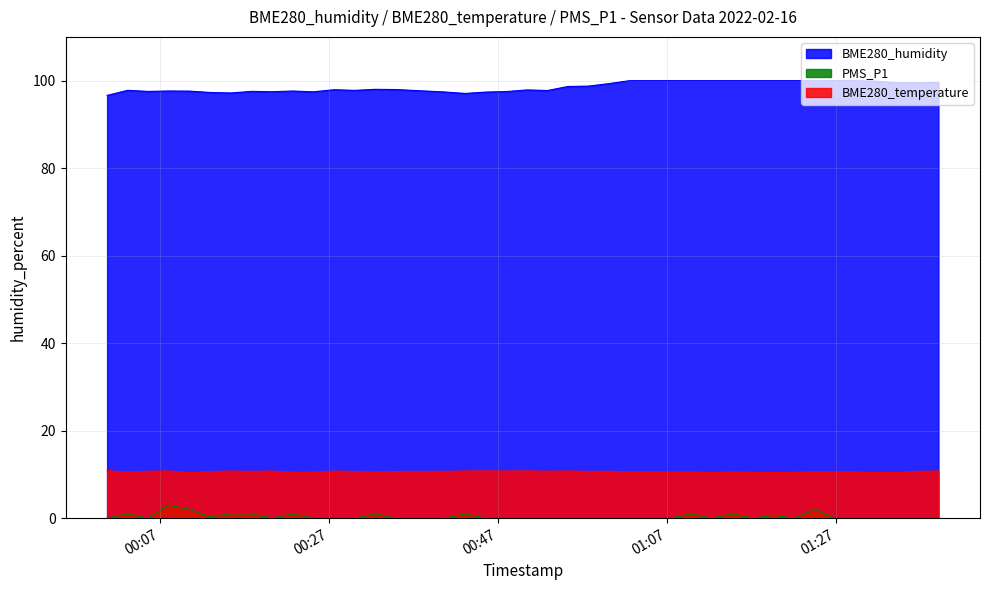

List the series in order of their peak value, lowest first.

PMS_P1, BME280_temperature, BME280_humidity